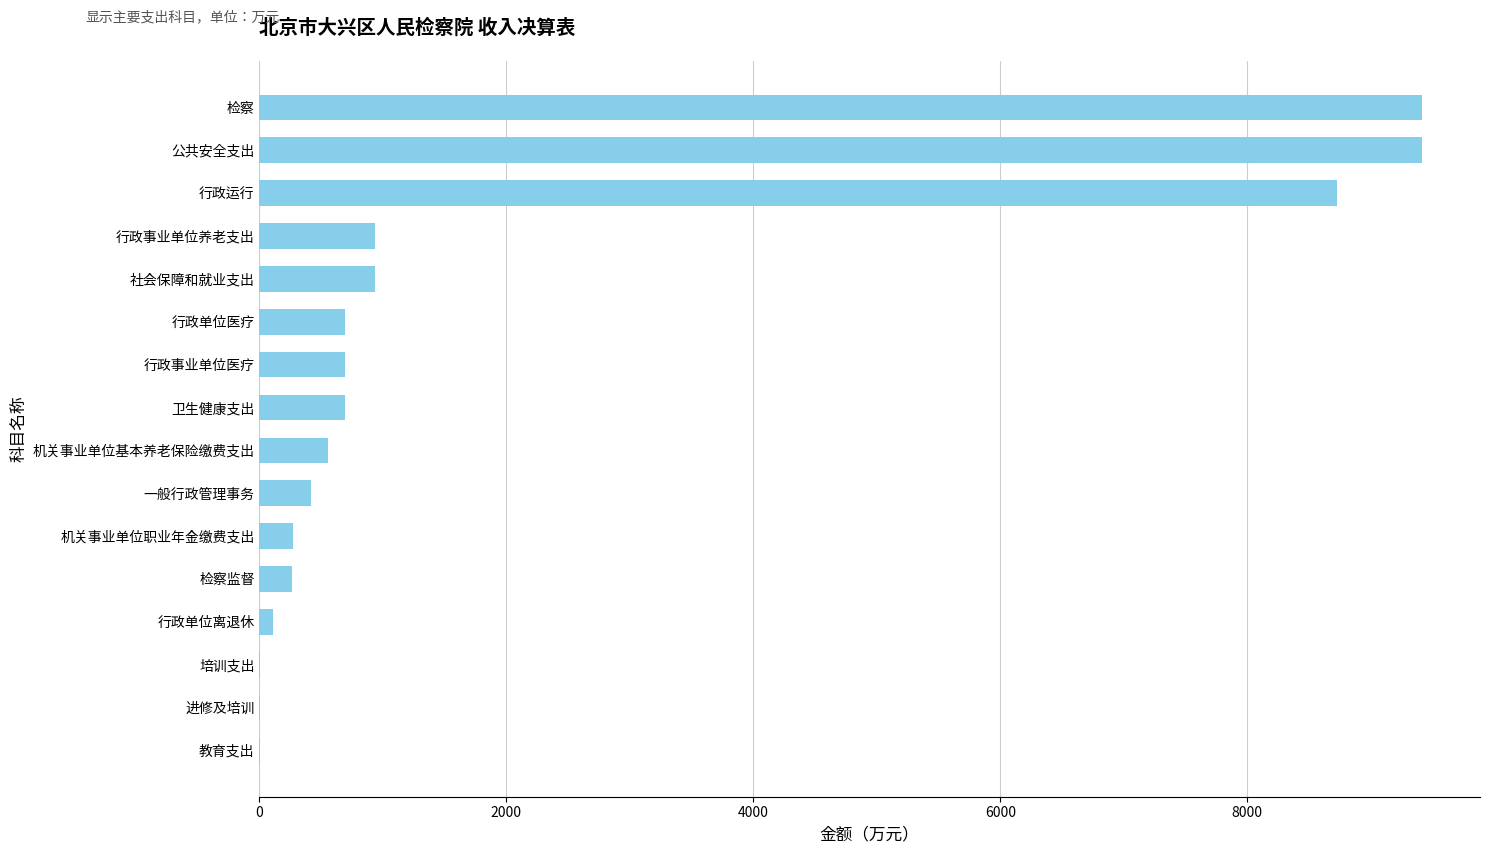

What is the approximate value at 行政单位医疗?

695.3